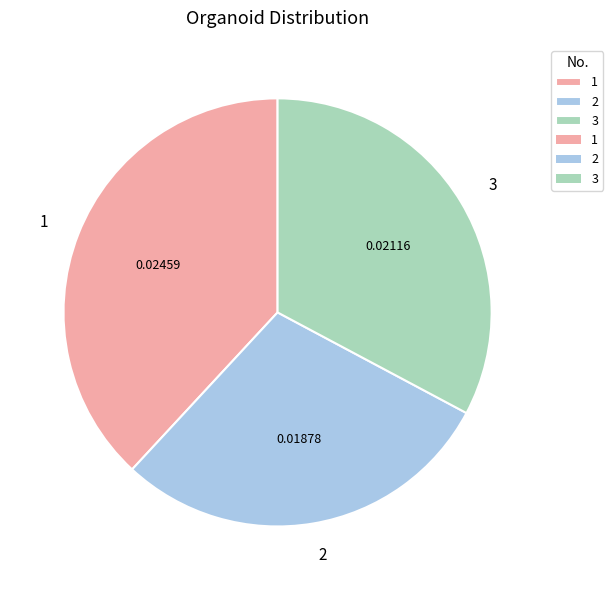

Does 3 account for over 50% of the chart?

No